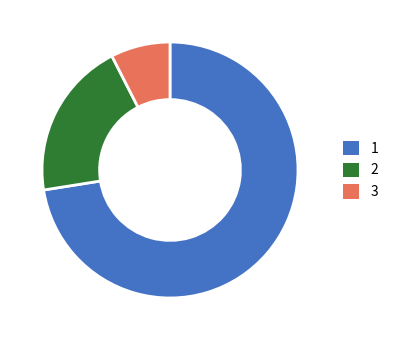

Is it true that 1 is 73% of the pie?

True